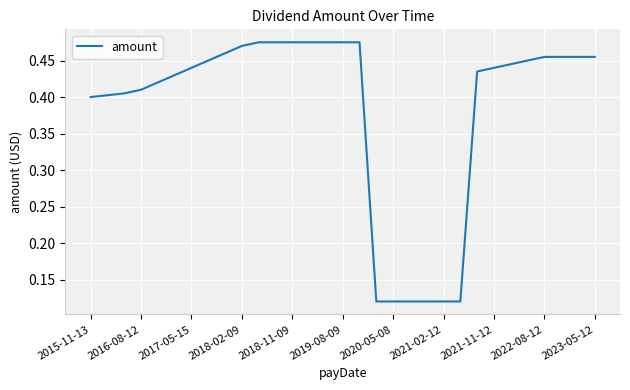

How many series are shown in this chart?

1